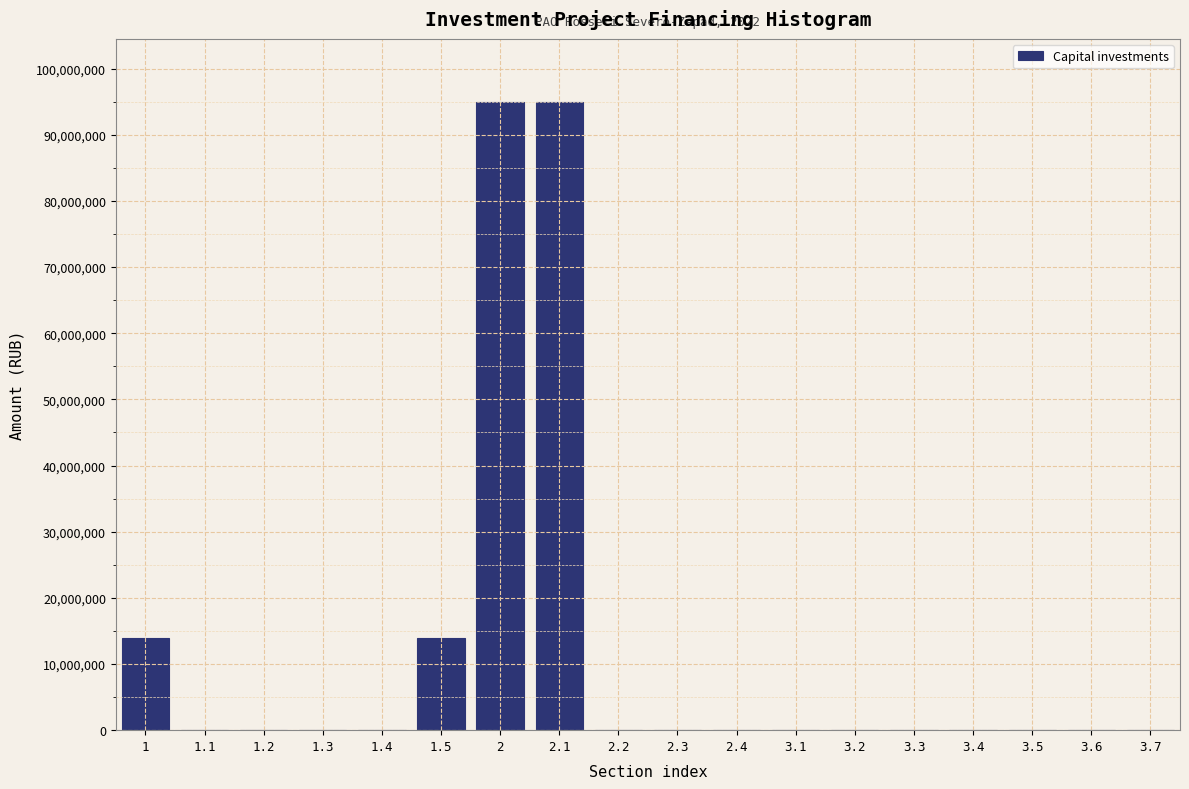

Reading left to right, transcribe all the data shown in this chart.

1=14000000	1.1=0	1.2=0	1.3=0	1.4=0	1.5=14000000	2=95000000	2.1=95000000	2.2=0	2.3=0	2.4=0	3.1=0	3.2=0	3.3=0	3.4=0	3.5=0	3.6=0	3.7=0